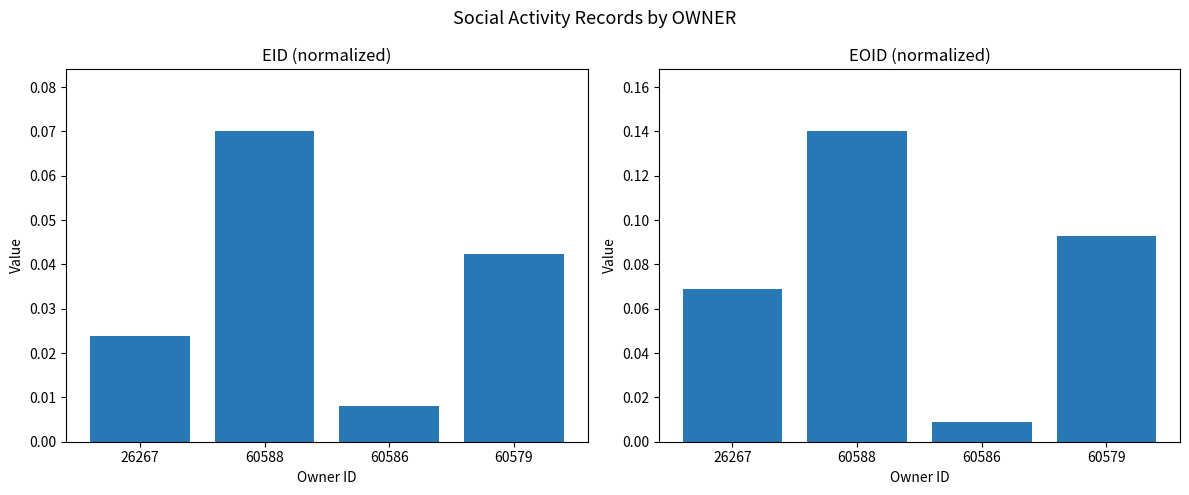

Does the chart contain stacked bars?

No